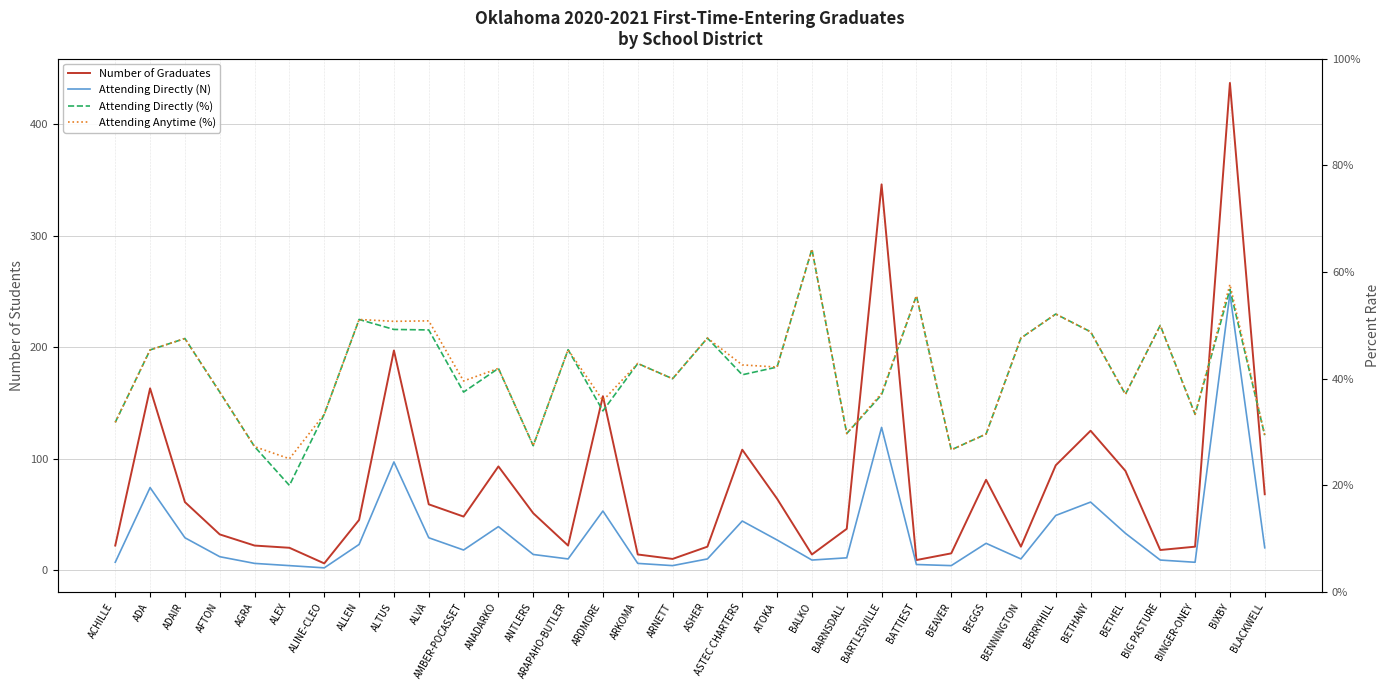

True or false: Attending Directly (%) and Number of Graduates intersect in this chart.

False